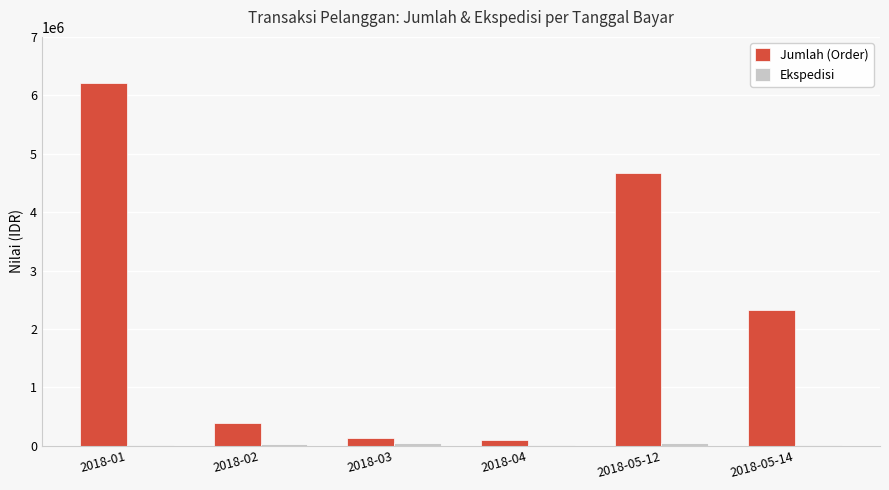

Between 2018-01 and 2018-05-12, which series saw the biggest shift?

Jumlah (Order)